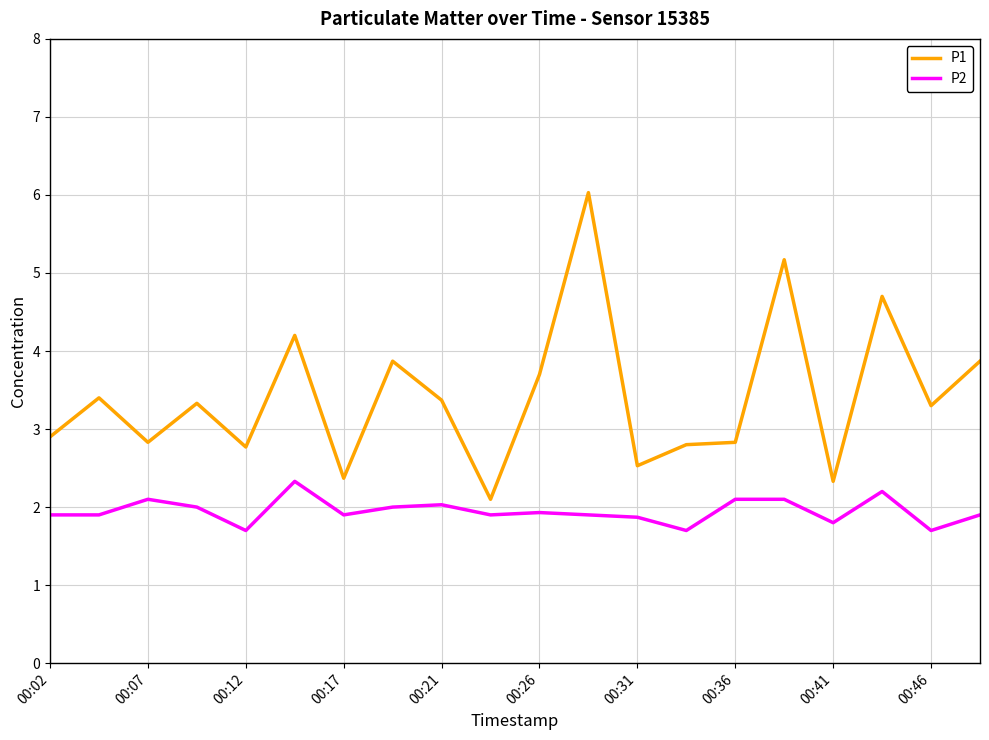

Rank the series by their maximum value, from lowest to highest.

P2, P1